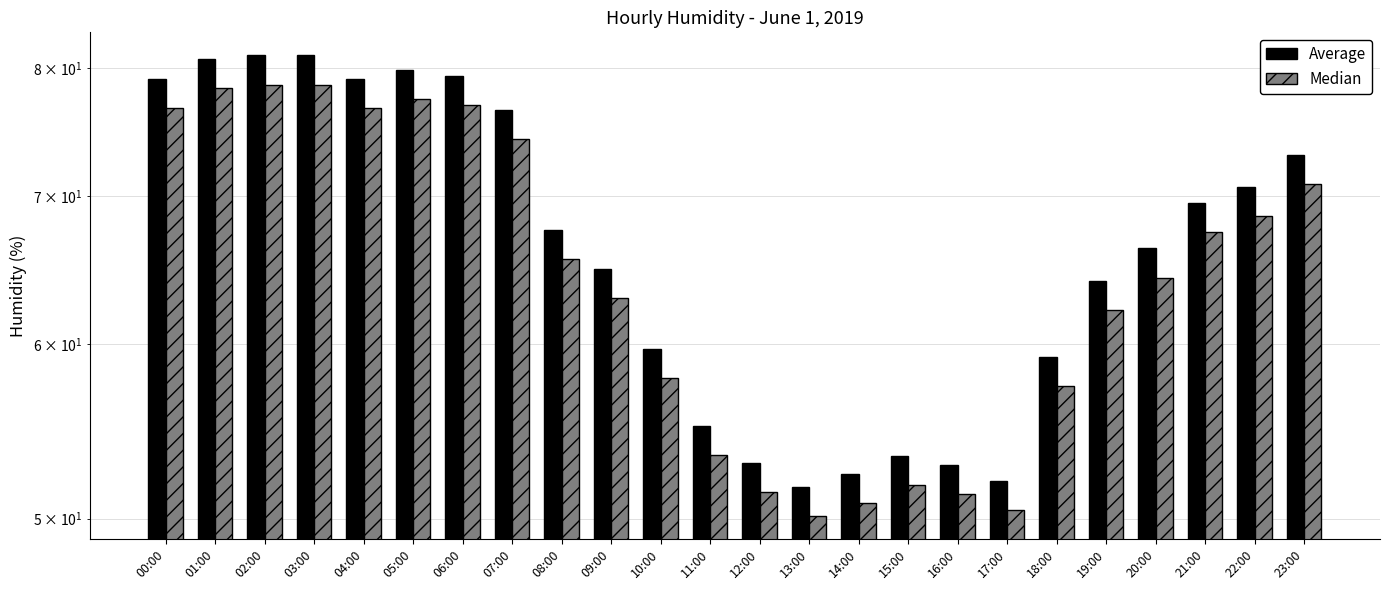

True or false: Average has a value of 40.2 at 08:00.

False